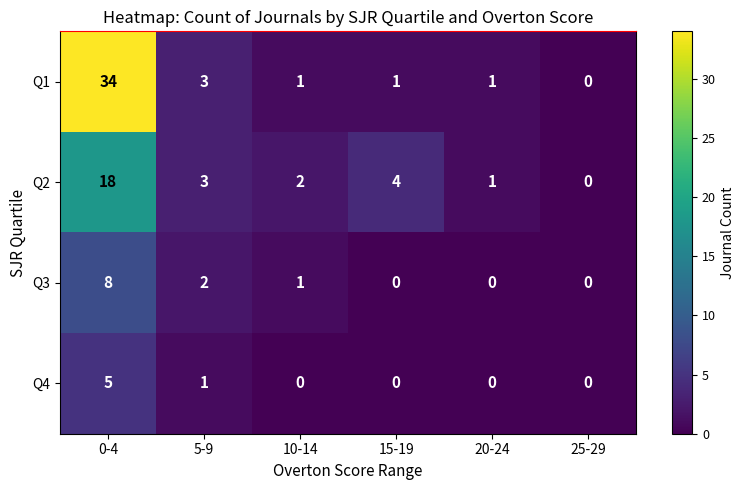

The value of Q4 at 5-9 is 1. True or false?

True